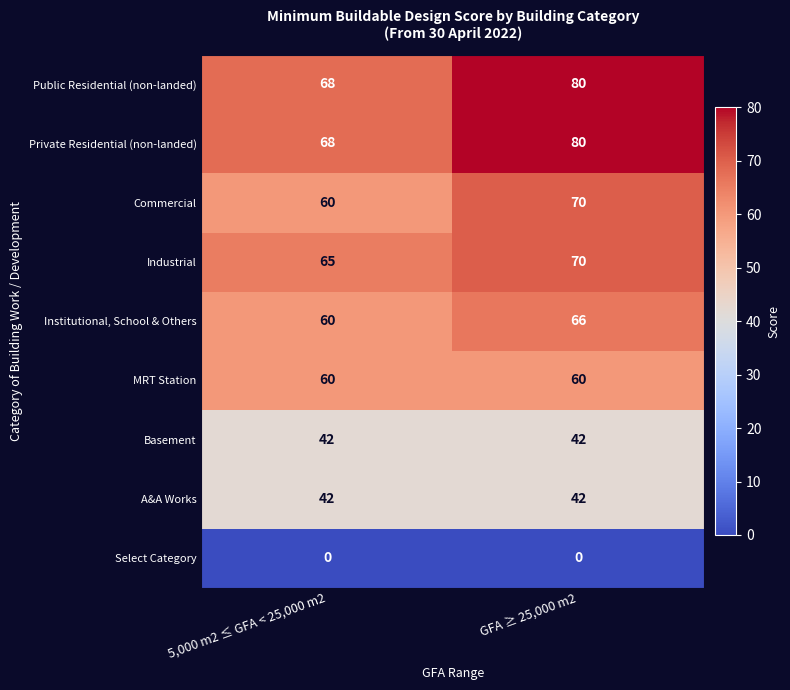

At which category is the sum across all series the highest?

GFA ≥ 25,000 m2